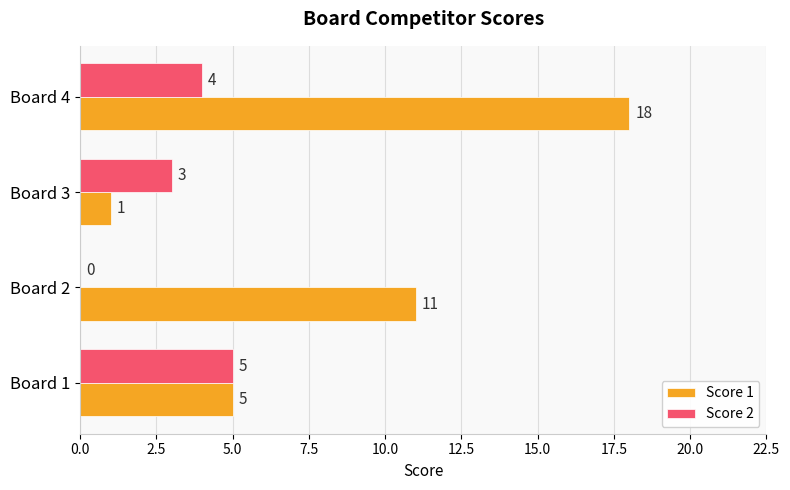

What is the approximate value of Score 1 at Board 4?

18